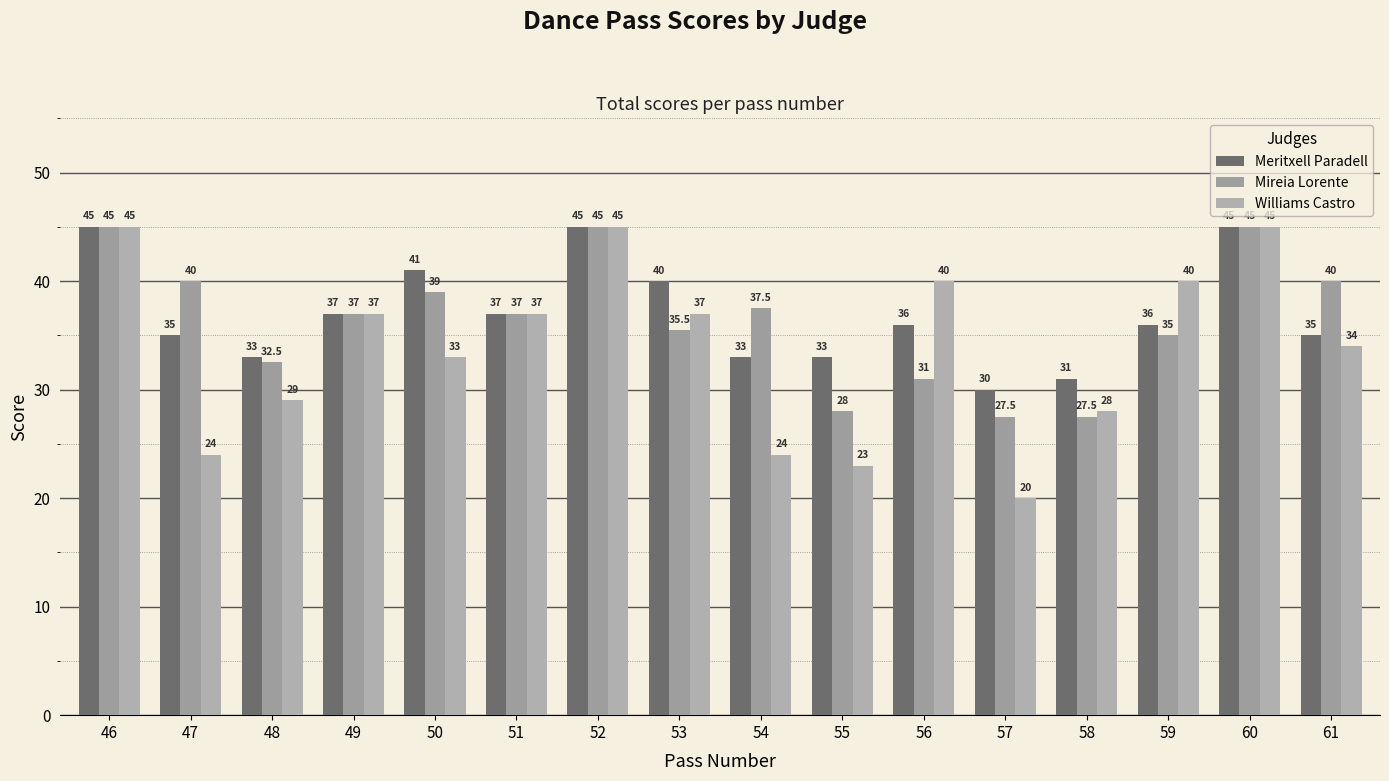

Are the bars grouped side by side (vs. stacked)?

Yes